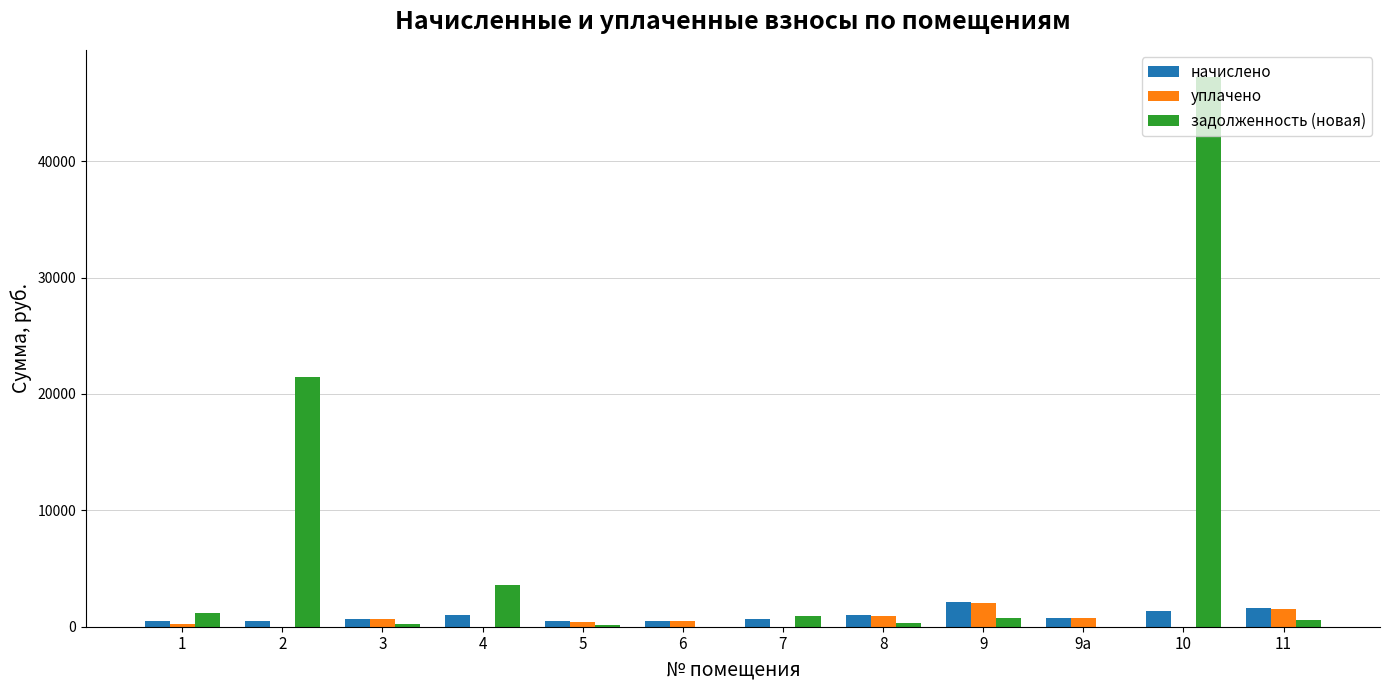

Which series has the largest total across all categories?

задолженность (новая)